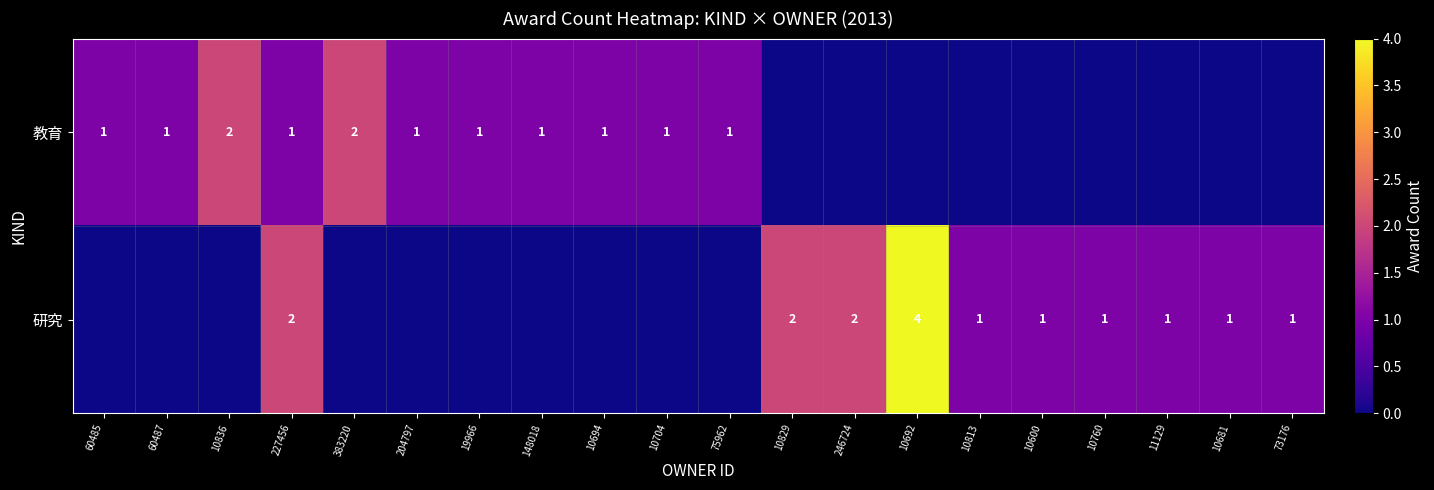

True or false: 教育 has a value of 1 at 204797.

True